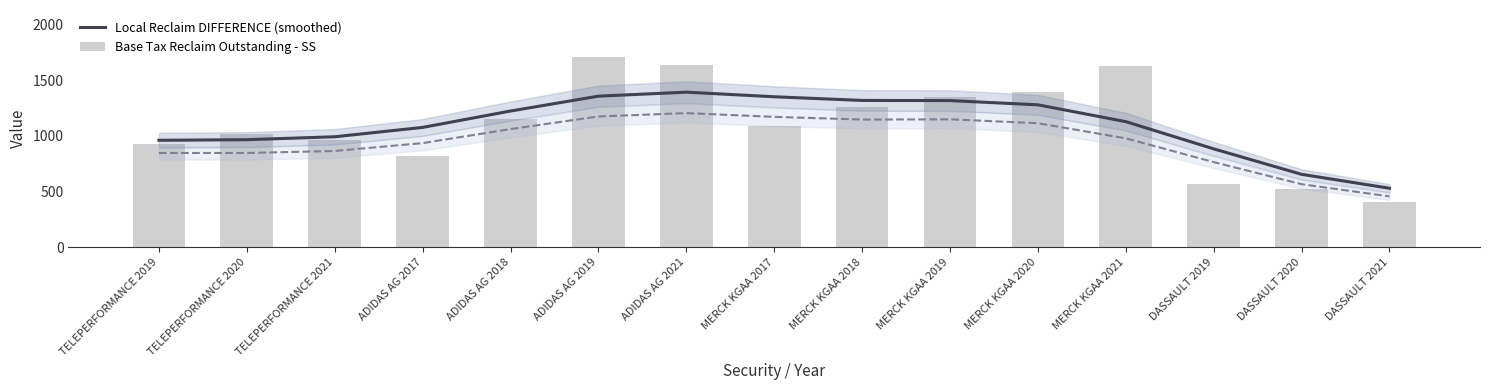

Which series changed the most between TELEPERFORMANCE 2021 and MERCK KGAA 2017?

Local Reclaim DIFFERENCE (smoothed)